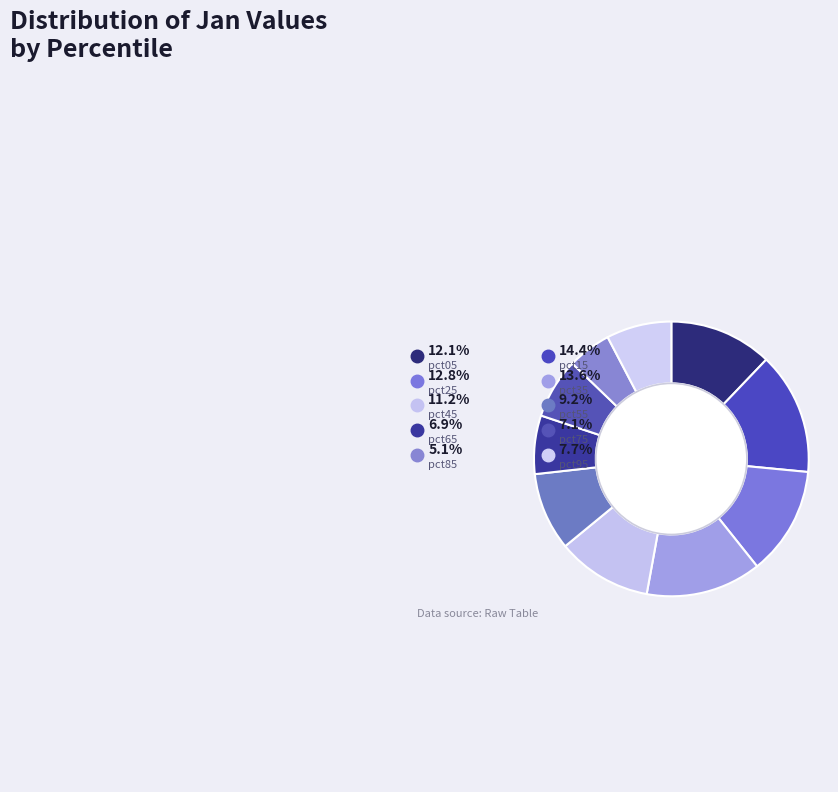

To the nearest percent, what is the difference between the largest and smallest slice percentages?

9%